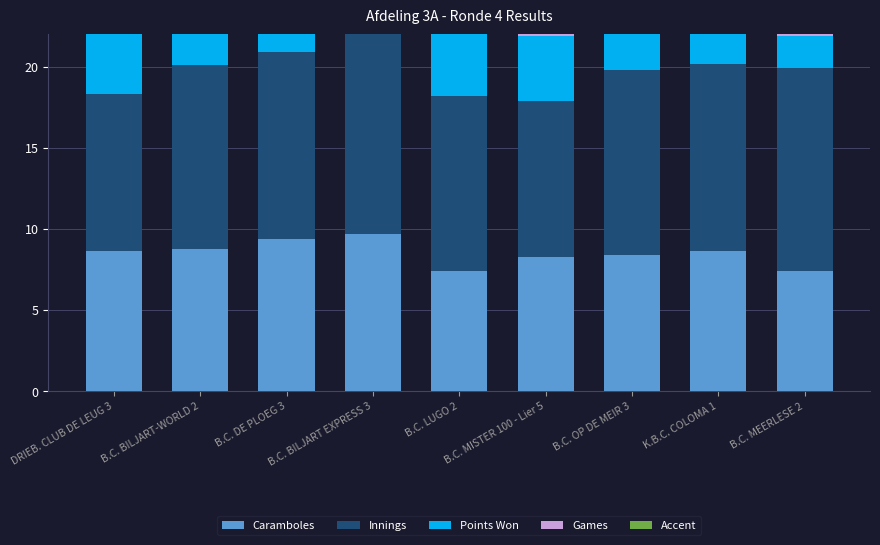

At how many categories does at least one series exceed 10?

7